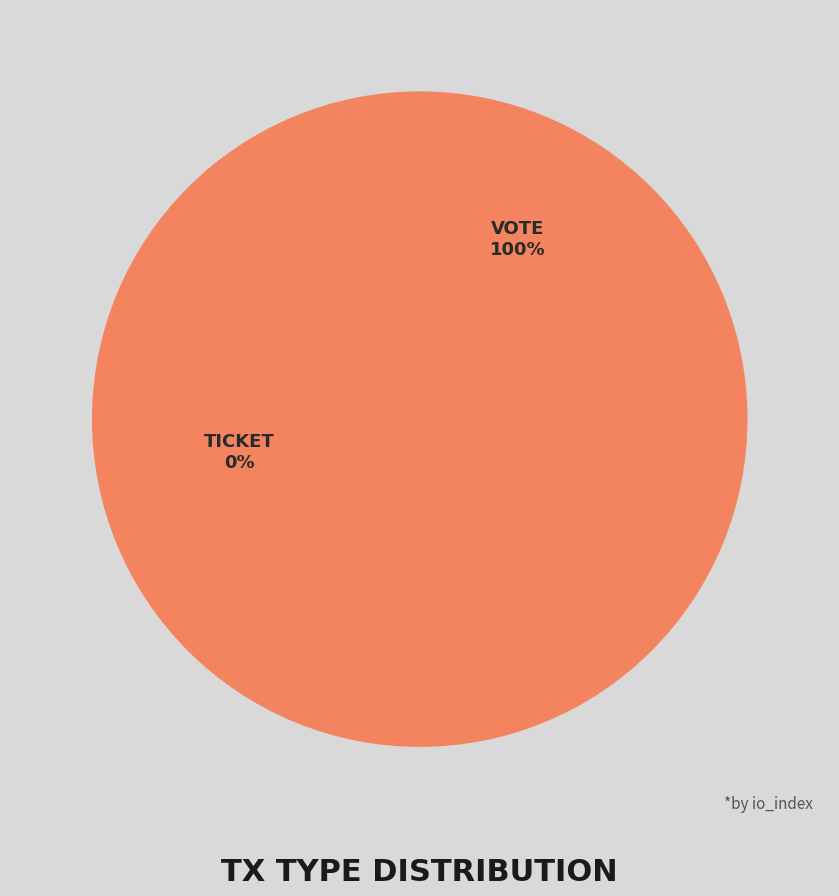

Rank the categories by value from highest to lowest.

Vote (io_index=1), Ticket (io_index=0)